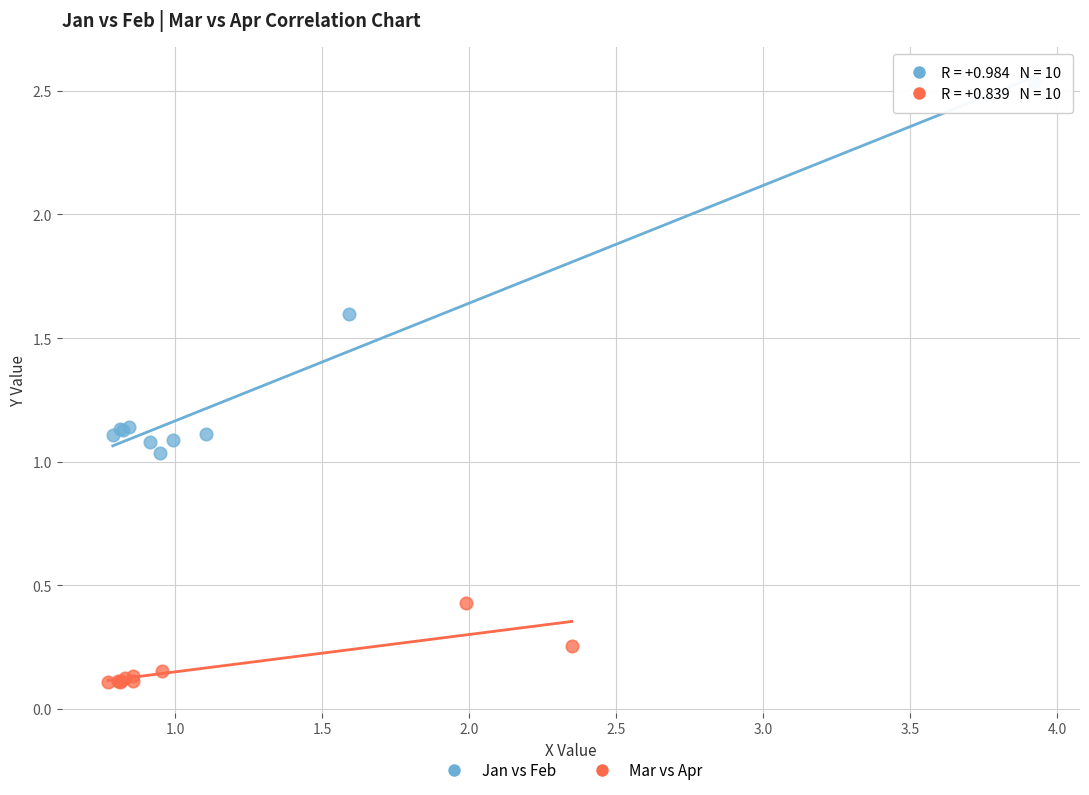

Which series has the largest Y range (max minus min)?

Jan vs Feb